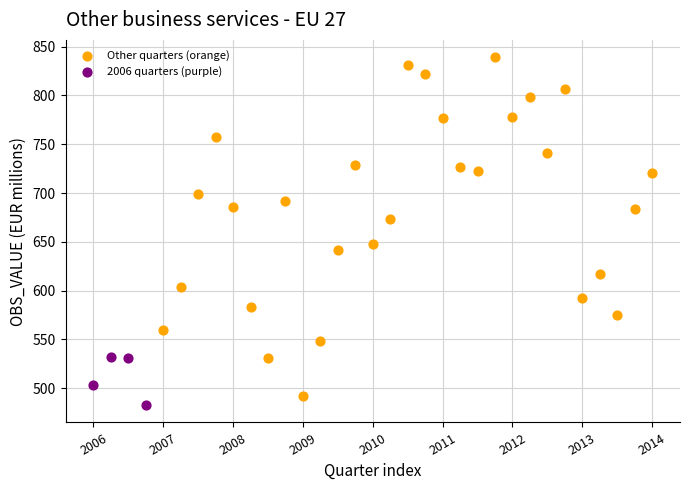

Which series reaches the maximum Y coordinate?

Other quarters (orange)